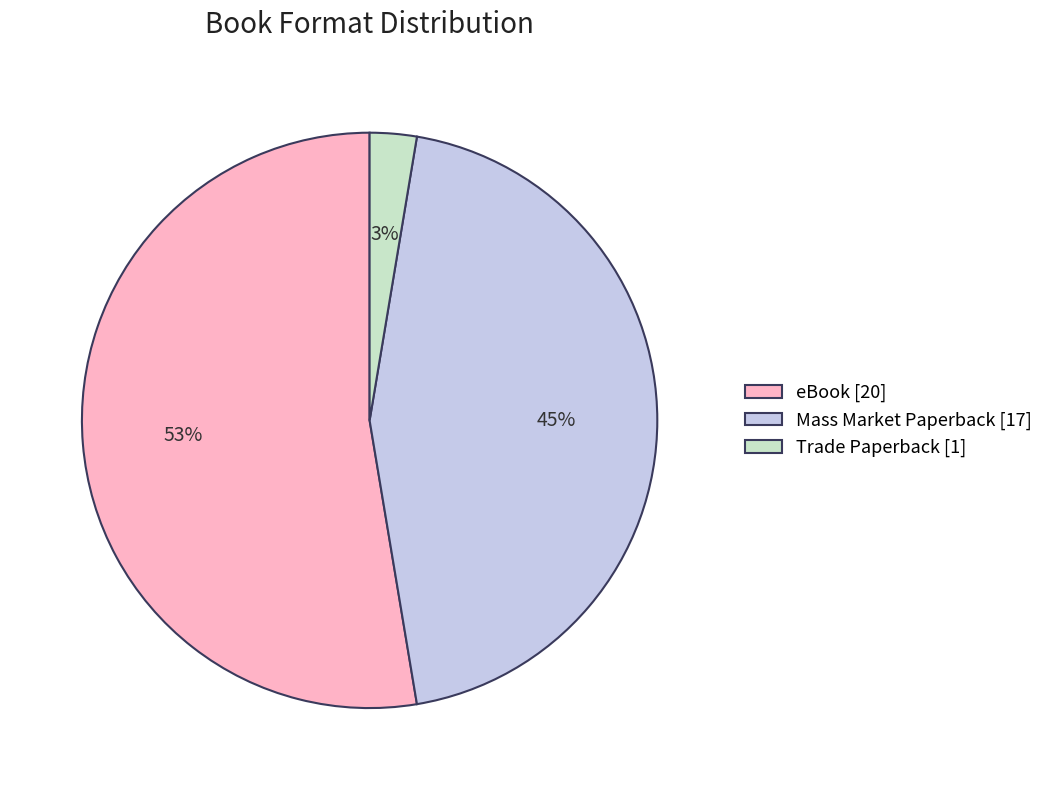

The eBook [20] slice represents 53% of the pie. True or false?

True